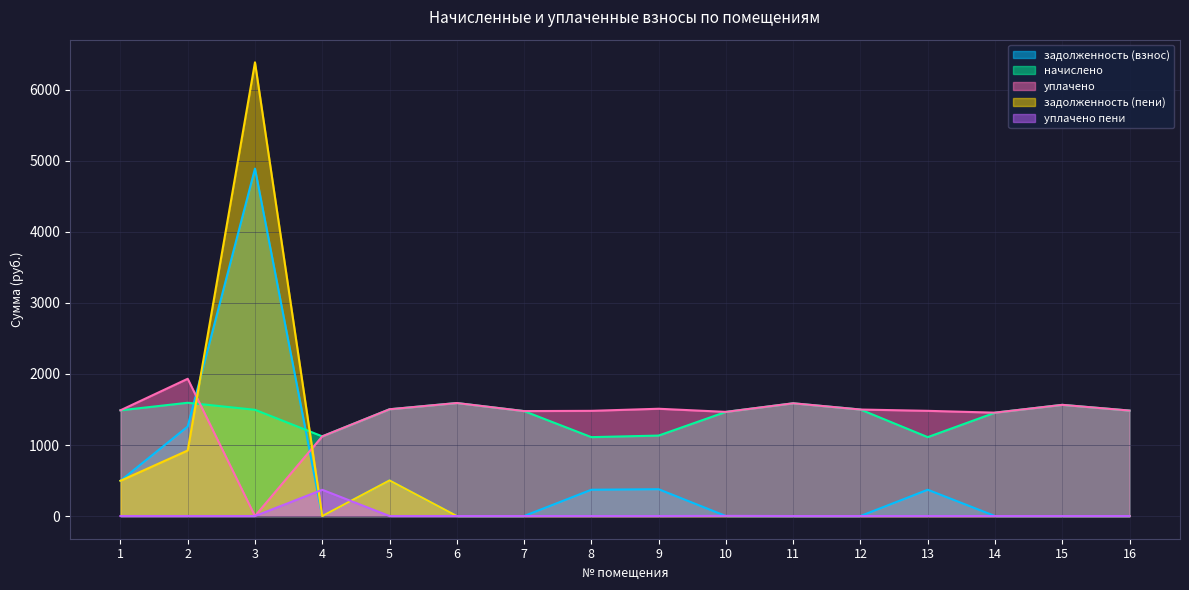

True or false: начислено and уплачено пени intersect in this chart.

False